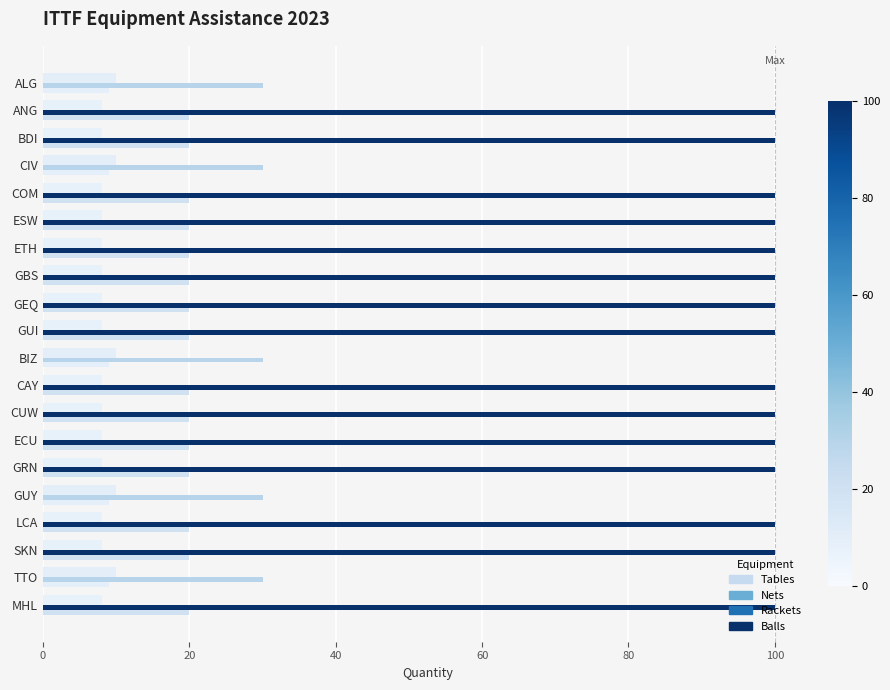

Rank the series by their maximum value, from lowest to highest.

Tables, Nets, Balls, Rackets